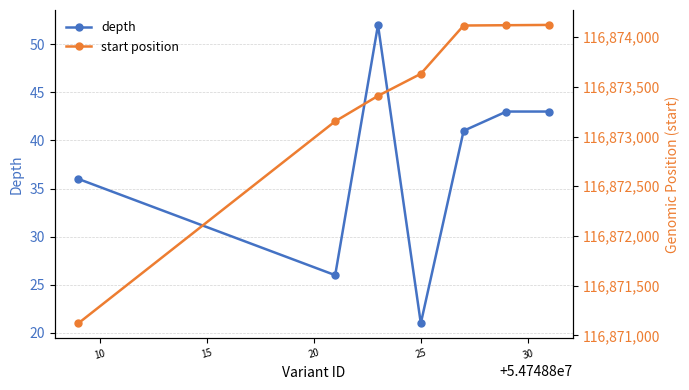

What is the value of the start position point at the 4th from the left?

116873632